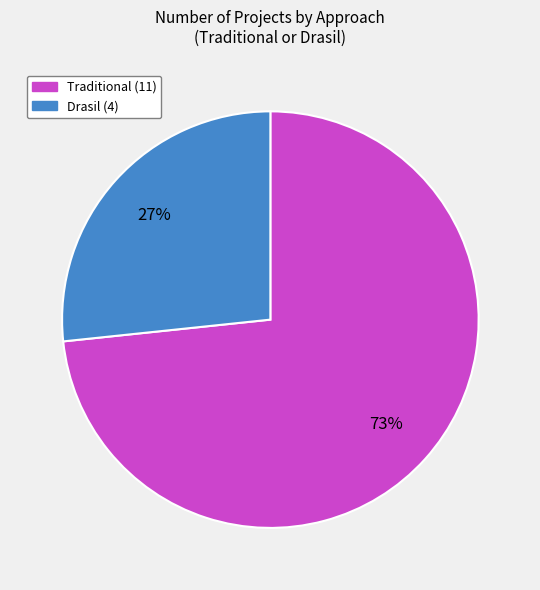

Is there a majority slice in this chart?

Yes